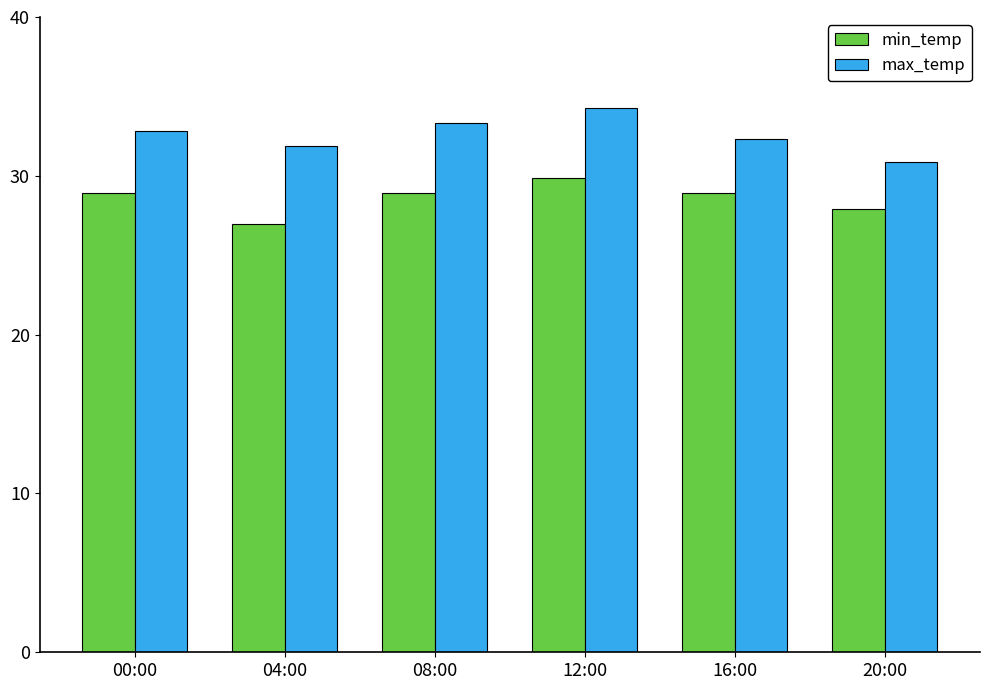

Which series has the largest total across all categories?

max_temp